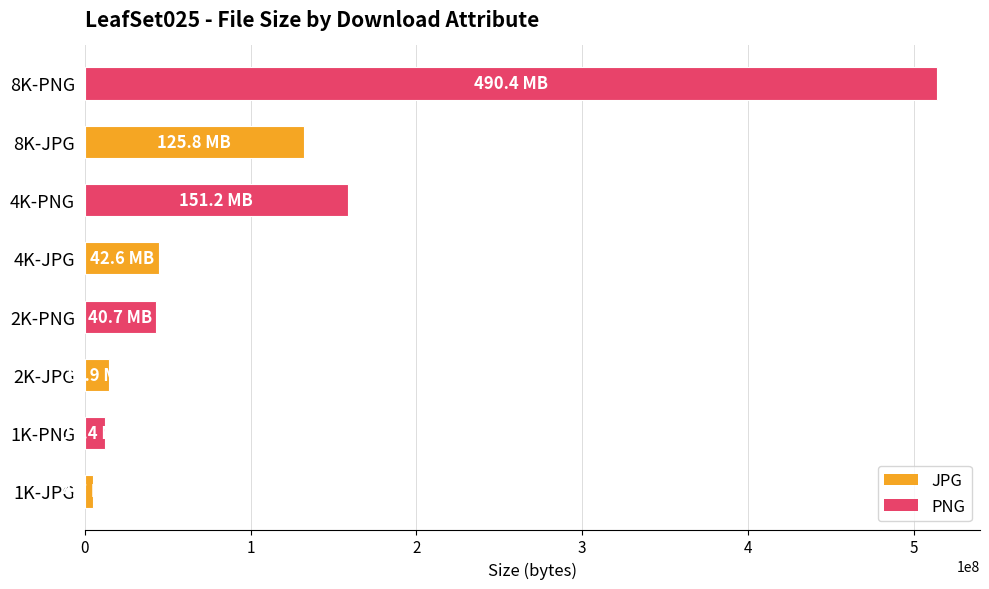

Between 4K-PNG and 4K-JPG, which is larger?

4K-PNG